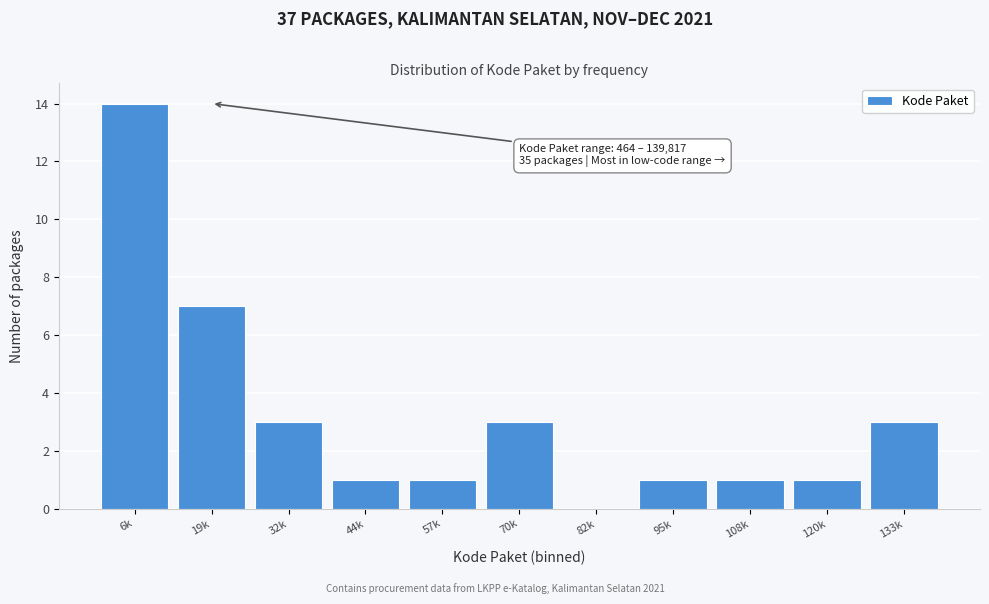

Reading left to right, list all the values displayed in this chart.

6k=14	19k=7	32k=3	44k=1	57k=1	70k=3	82k=0	95k=1	108k=1	120k=1	133k=3